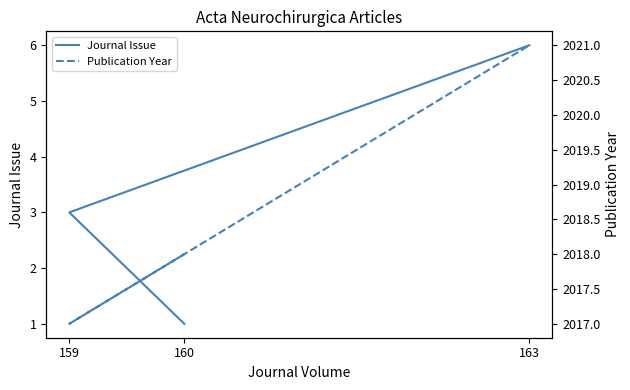

List the series in order of their overall mean, highest first.

Publication Year, Journal Issue